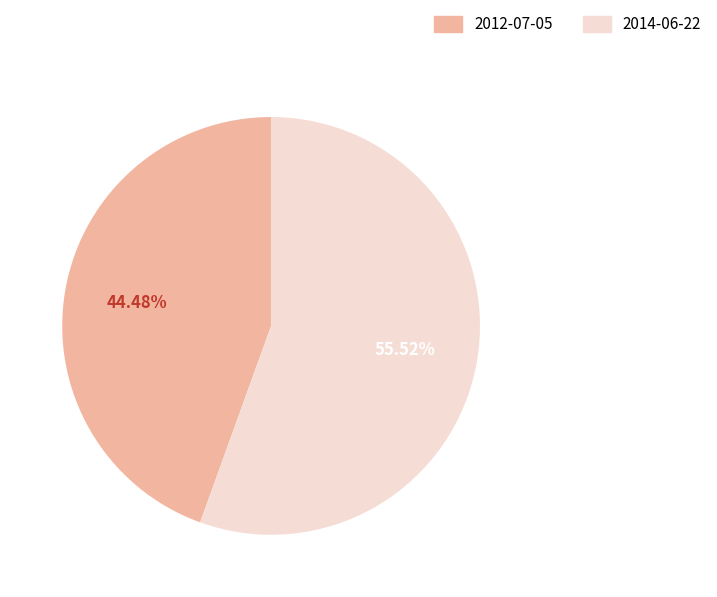

What portion of the pie excludes 2014-06-22?

44.5%